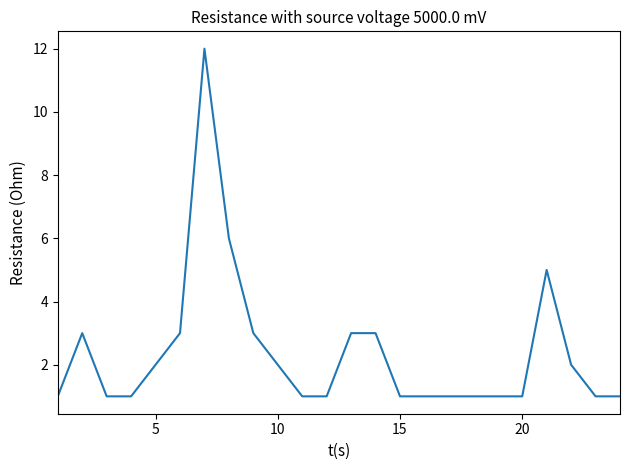

Does the chart display data point markers on the line(s)?

No